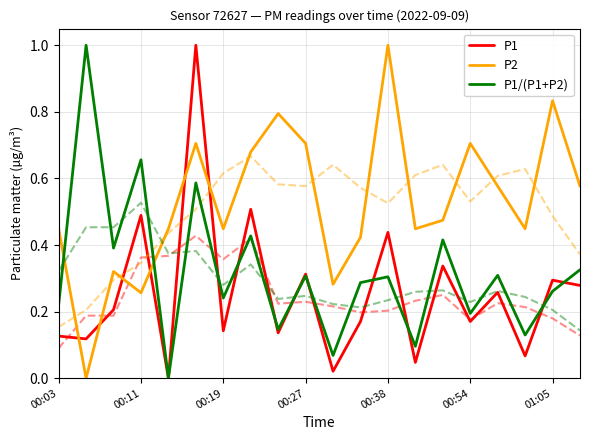

Count the number of categories in the chart.

20